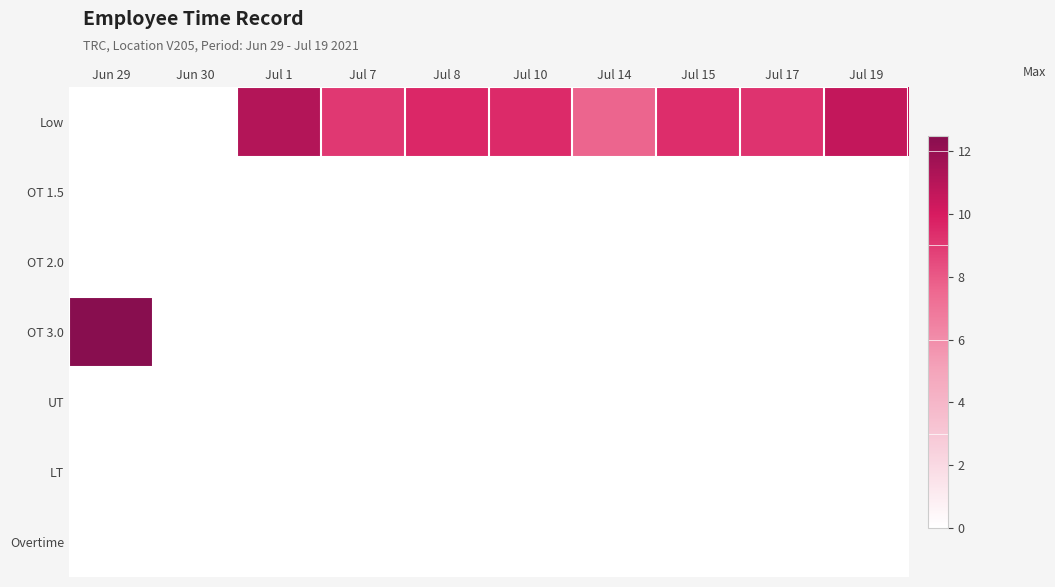

Reading left to right, extract all data points from this chart.

Low: Jun 29=0.0	Jun 30=0.0	Jul 1=11.1	Jul 7=9.1	Jul 8=9.6	Jul 10=9.5	Jul 14=7.6	Jul 15=9.4	Jul 17=9.2	Jul 19=10.6
OT 1.5: Jun 29=0.0	Jun 30=0.0	Jul 1=0.0	Jul 7=0.0	Jul 8=0.0	Jul 10=0.0	Jul 14=0.0	Jul 15=0.0	Jul 17=0.0	Jul 19=0.0
OT 2.0: Jun 29=0.0	Jun 30=0.0	Jul 1=0.0	Jul 7=0.0	Jul 8=0.0	Jul 10=0.0	Jul 14=0.0	Jul 15=0.0	Jul 17=0.0	Jul 19=0.0
OT 3.0: Jun 29=12.5	Jun 30=0.0	Jul 1=0.0	Jul 7=0.0	Jul 8=0.0	Jul 10=0.0	Jul 14=0.0	Jul 15=0.0	Jul 17=0.0	Jul 19=0.0
UT: Jun 29=0.0	Jun 30=0.0	Jul 1=0.0	Jul 7=0.0	Jul 8=0.0	Jul 10=0.0	Jul 14=0.0	Jul 15=0.0	Jul 17=0.0	Jul 19=0.0
LT: Jun 29=0.0	Jun 30=0.0	Jul 1=0.0	Jul 7=0.0	Jul 8=0.0	Jul 10=0.0	Jul 14=0.0	Jul 15=0.0	Jul 17=0.0	Jul 19=0.0
Overtime: Jun 29=0.0	Jun 30=0.0	Jul 1=0.0	Jul 7=0.0	Jul 8=0.0	Jul 10=0.0	Jul 14=0.0	Jul 15=0.0	Jul 17=0.0	Jul 19=0.0